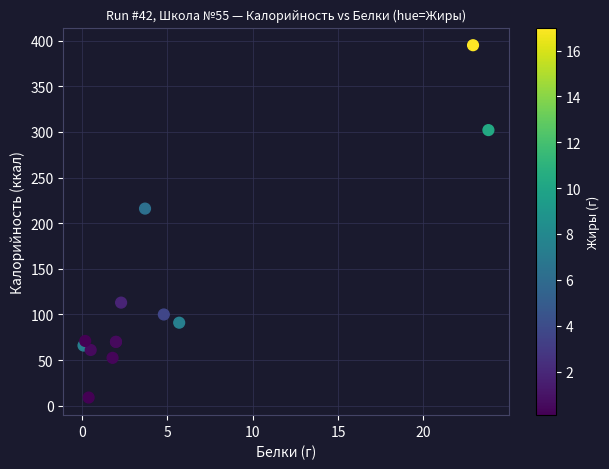

What Y value in the scatter plot is closest to 202?

216.0